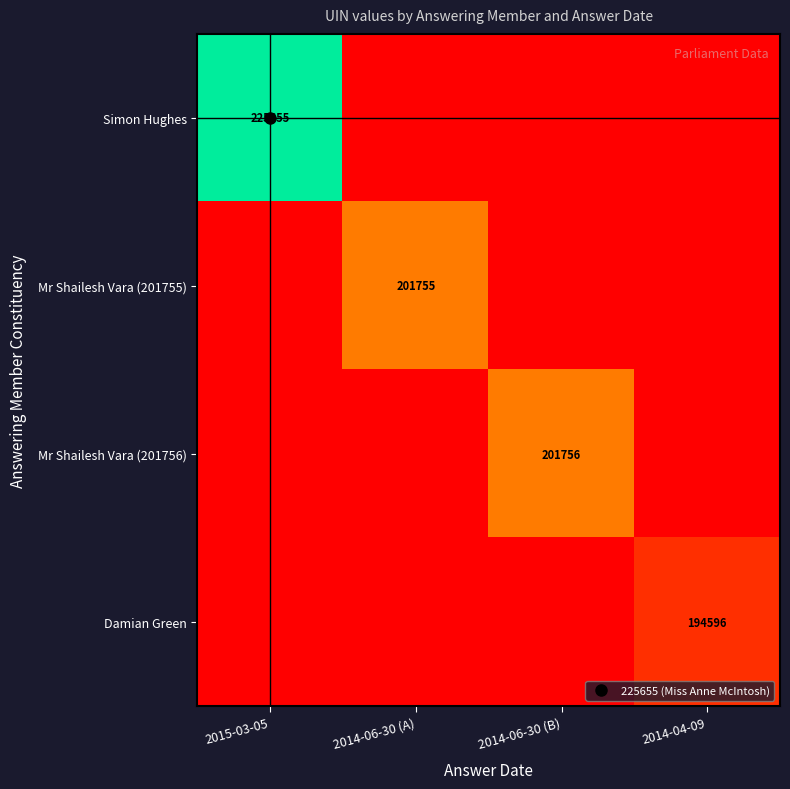

Rank the categories by Mr Shailesh Vara (201755) value from highest to lowest.

2014-06-30 (A), 2015-03-05, 2014-06-30 (B), 2014-04-09